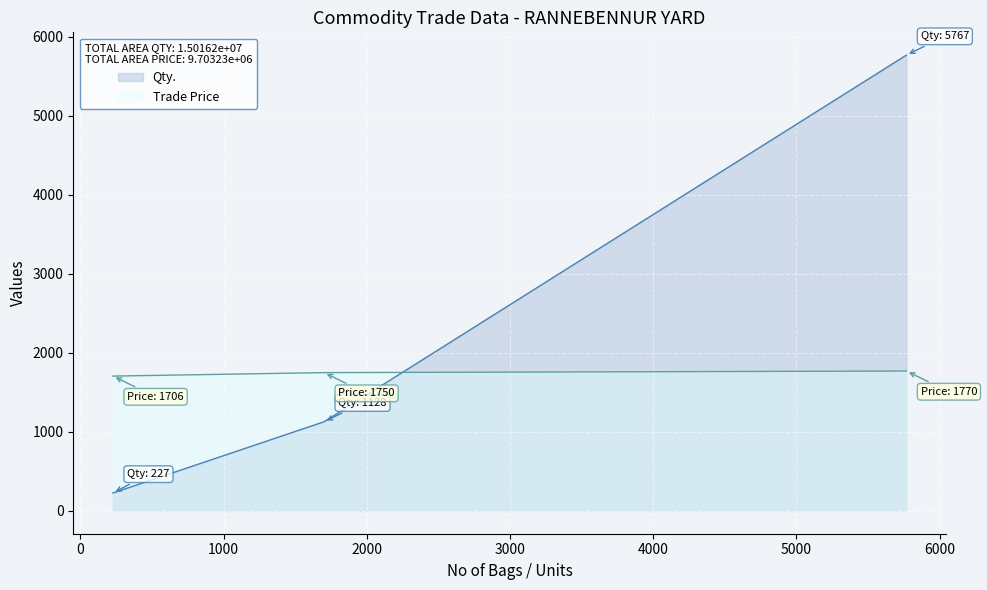

Where is Trade Price nearest to the value 1738?

1701